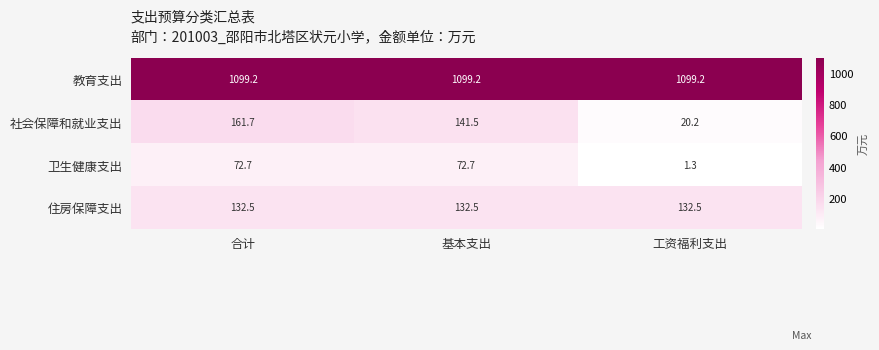

Read the 教育支出 value at 基本支出.

1099.2